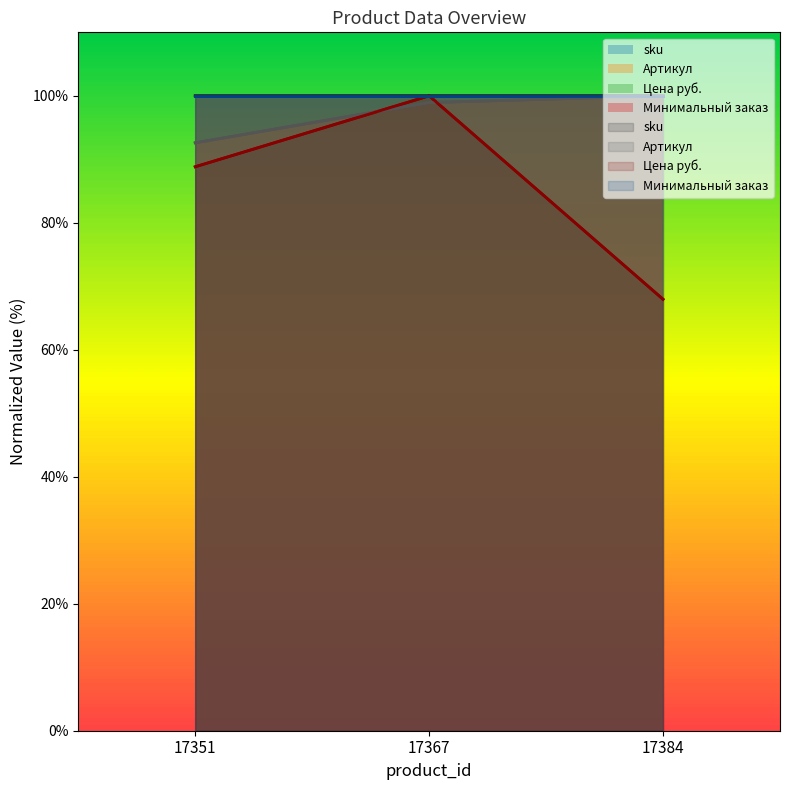

Reading left to right, extract all data points from this chart.

sku: 100.0	100.0	100.0
Артикул: 92.6	98.9	100.0
Цена руб.: 88.8	100.0	68.0